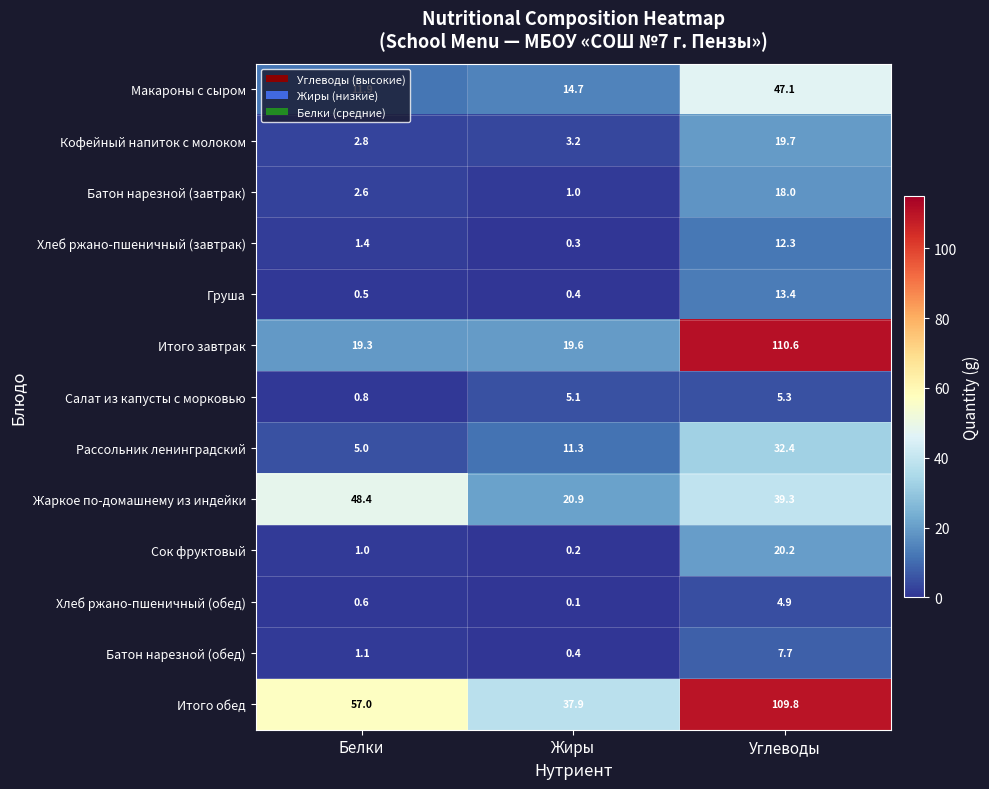

What is the total value across all series at Углеводы?

440.7